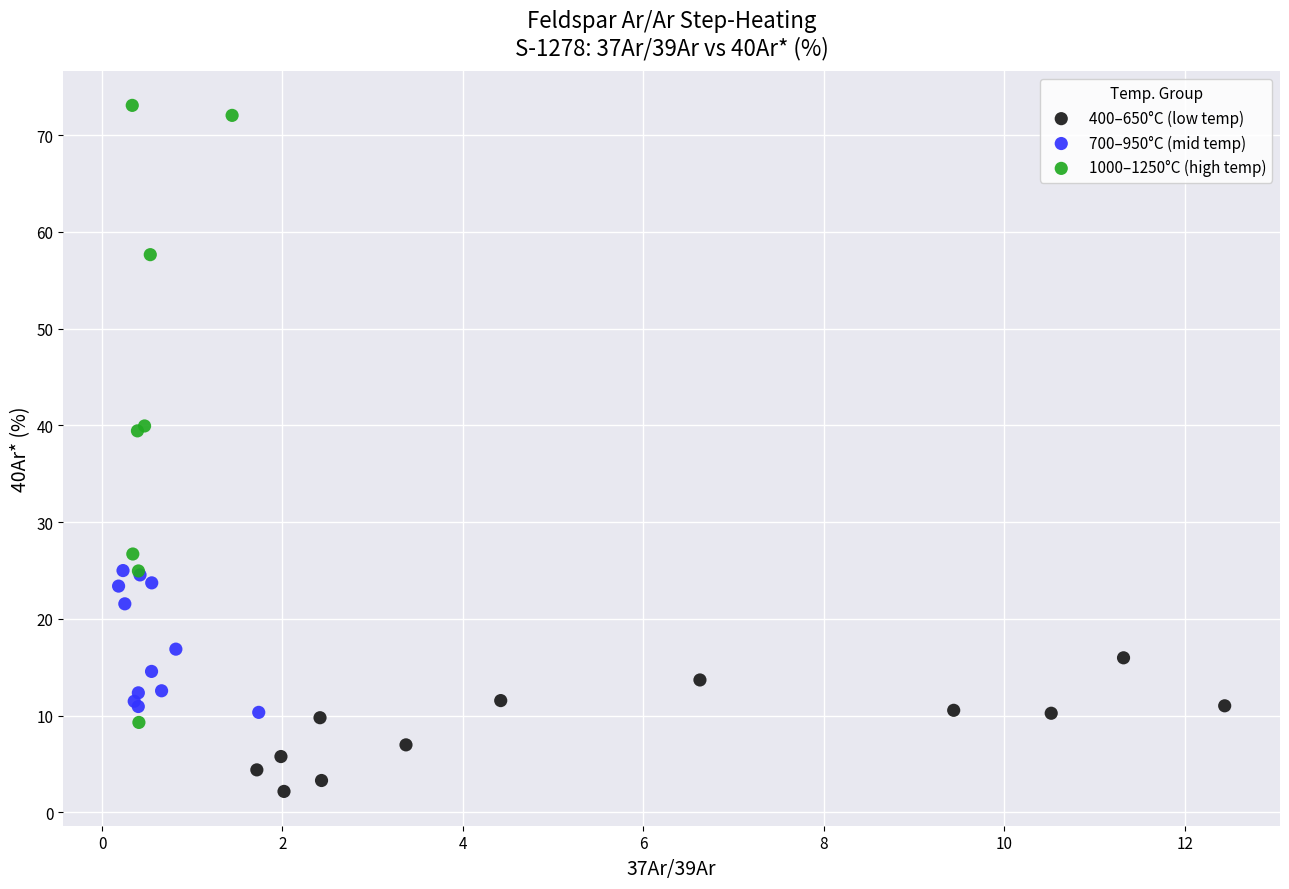

Which series reaches the minimum Y coordinate?

400–650°C (low temp)